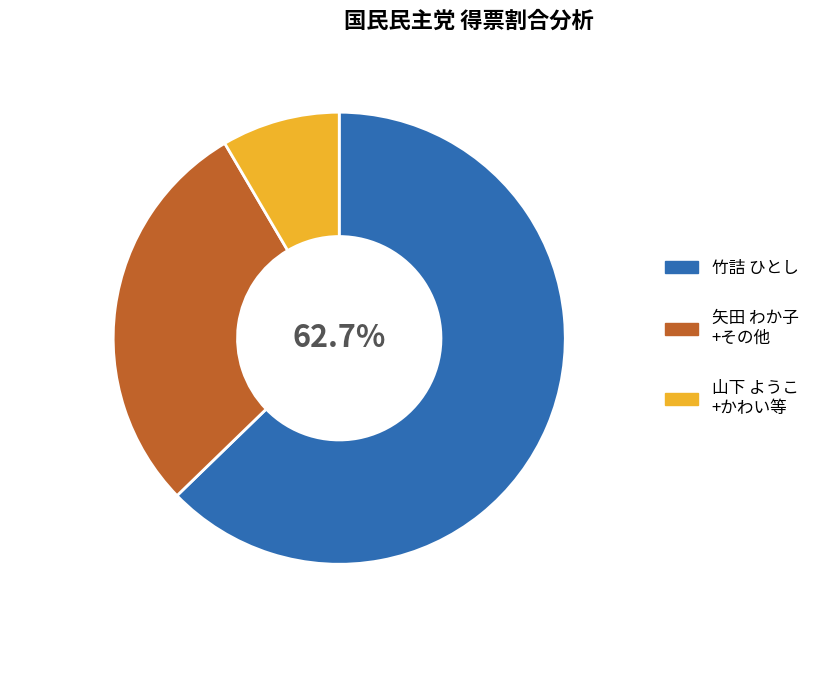

Count the number of slices in the pie.

3